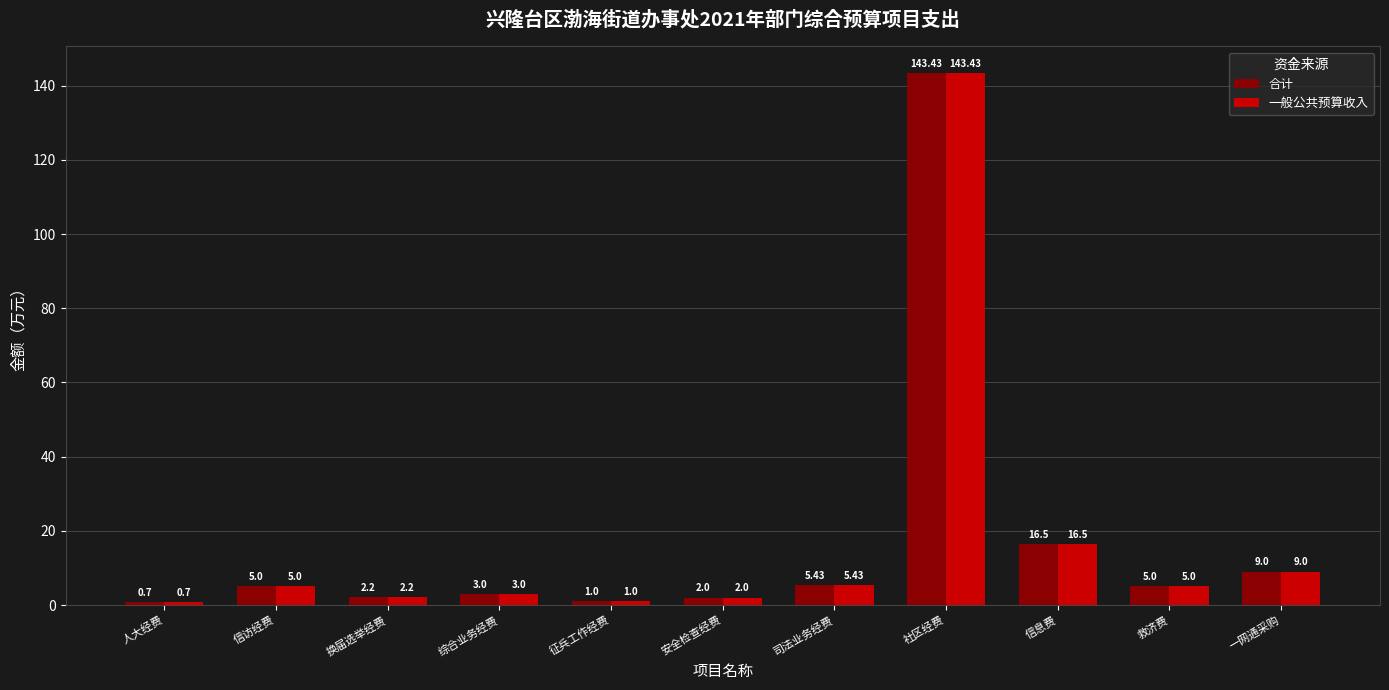

At which label does 一般公共预算收入 reach its minimum?

人大经费